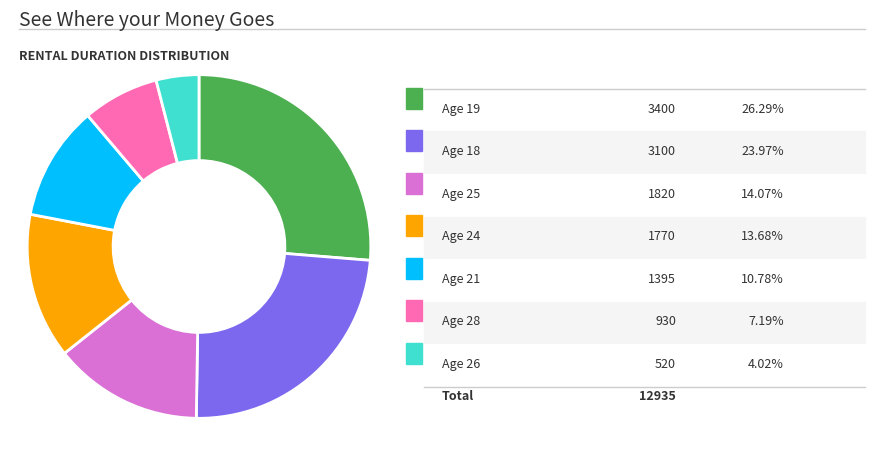

Is there a majority slice in this chart?

No